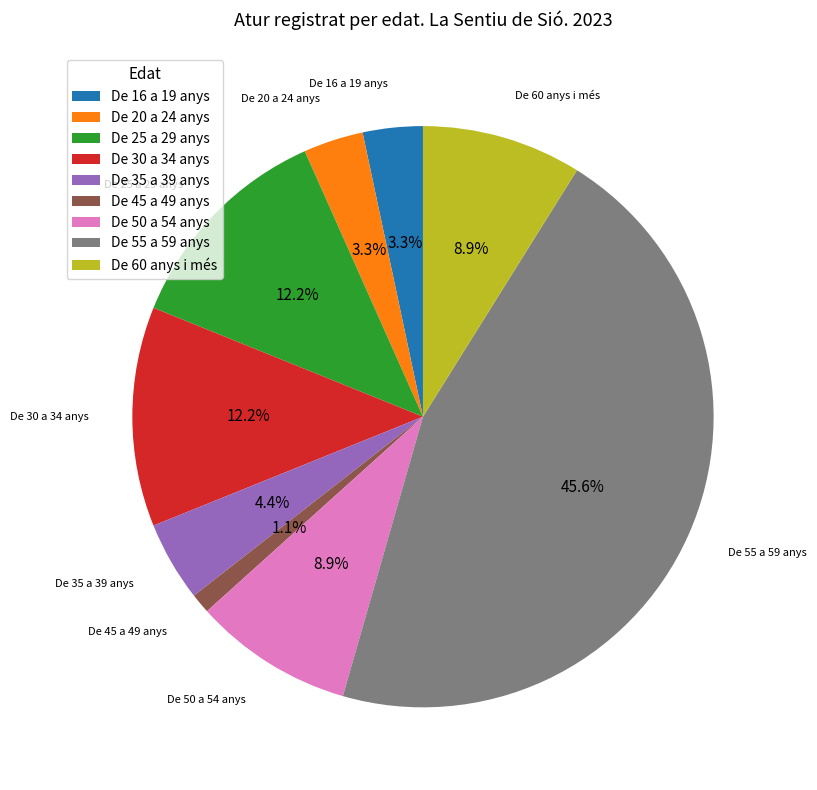

Which slice is the smallest?

De 45 a 49 anys